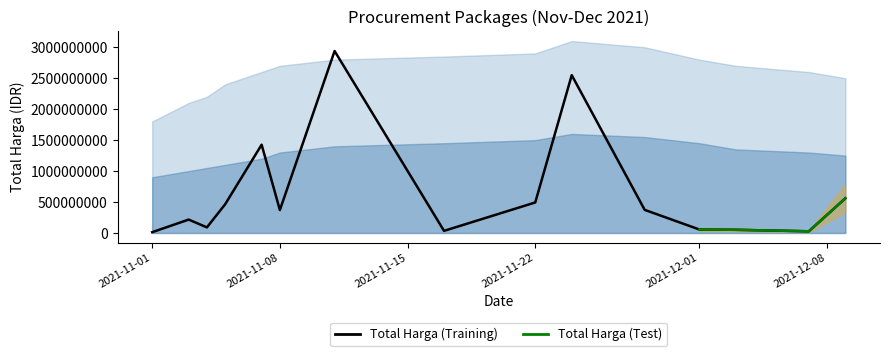

List the labels in order of value, largest first.

2021-11-11, 2021-11-24, 2021-11-07, 2021-12-09, 2021-11-22, 2021-11-05, 2021-11-28, 2021-11-08, 2021-11-03, 2021-11-04, 2021-12-01, 2021-12-03, 2021-11-17, 2021-12-07, 2021-11-01